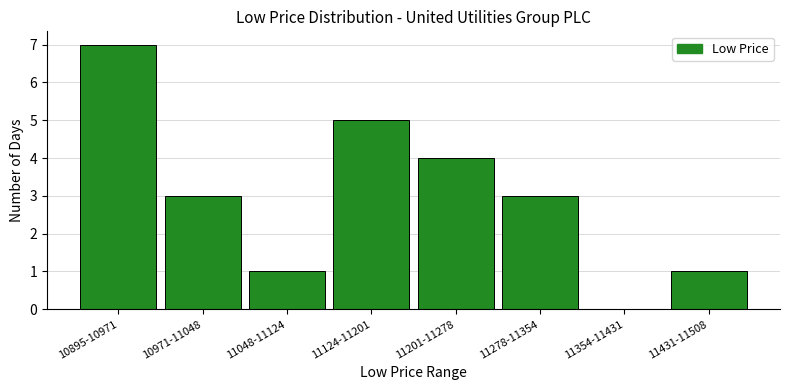

Reading right to left, what are all the values shown in this chart?

11431-11508=1	11354-11431=0	11278-11354=3	11201-11278=4	11124-11201=5	11048-11124=1	10971-11048=3	10895-10971=7